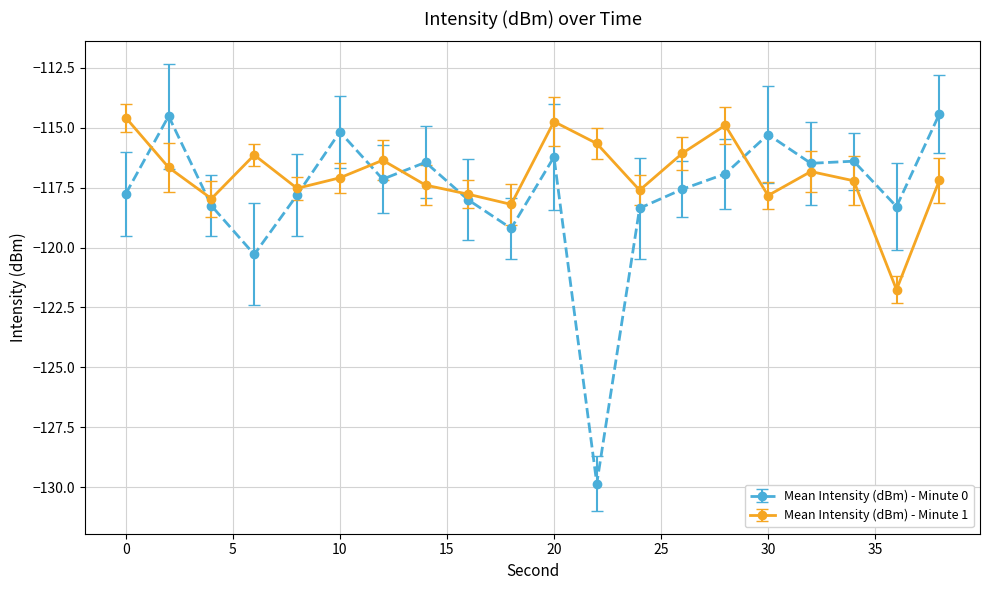

Reading left to right, list all the values displayed in this chart.

Mean Intensity (dBm) - Minute 0: -117.8	-114.5	-118.3	-120.3	-117.8	-115.2	-117.1	-116.4	-118.0	-119.2	-116.2	-129.8	-118.4	-117.6	-116.9	-115.3	-116.5	-116.4	-118.3	-114.4
Mean Intensity (dBm) - Minute 1: -114.6	-116.7	-118.0	-116.1	-117.5	-117.1	-116.4	-117.4	-117.8	-118.2	-114.7	-115.7	-117.6	-116.1	-114.9	-117.8	-116.8	-117.2	-121.8	-117.2